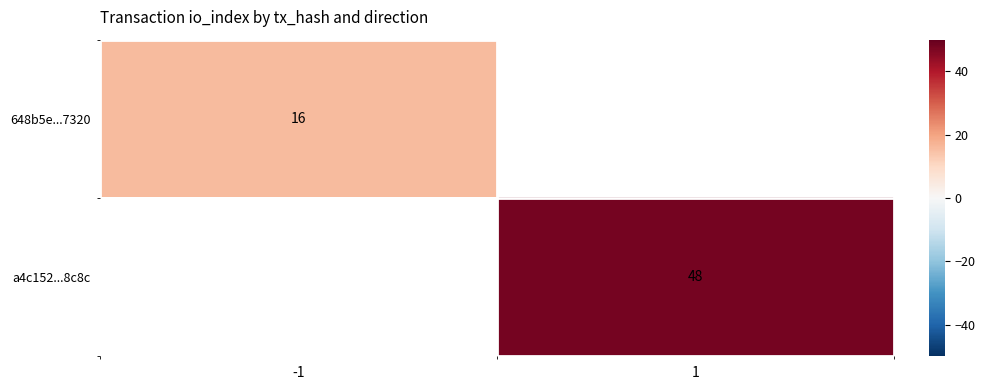

How many values in a4c152...8c8c are above zero?

1